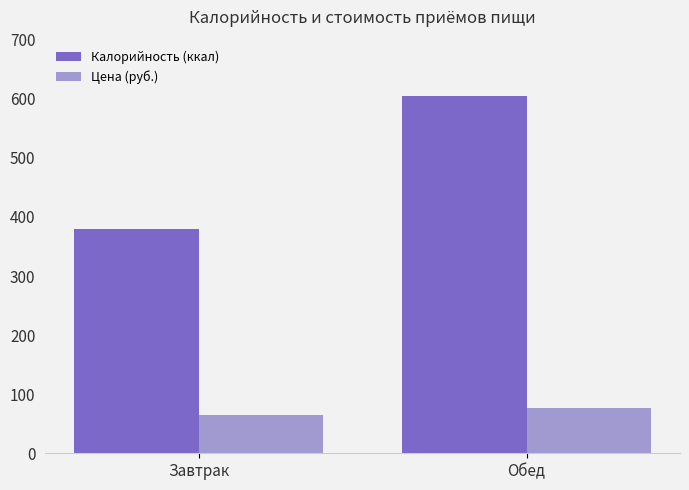

Where is Цена (руб.) nearest to the value 70?

Завтрак